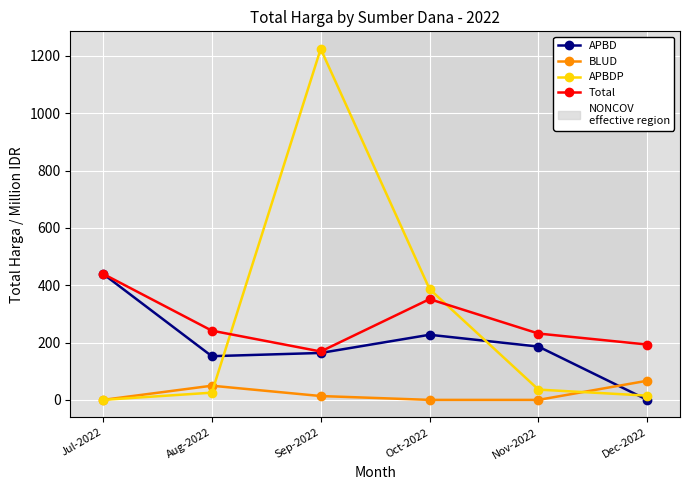

Does the chart have visible grid lines?

Yes